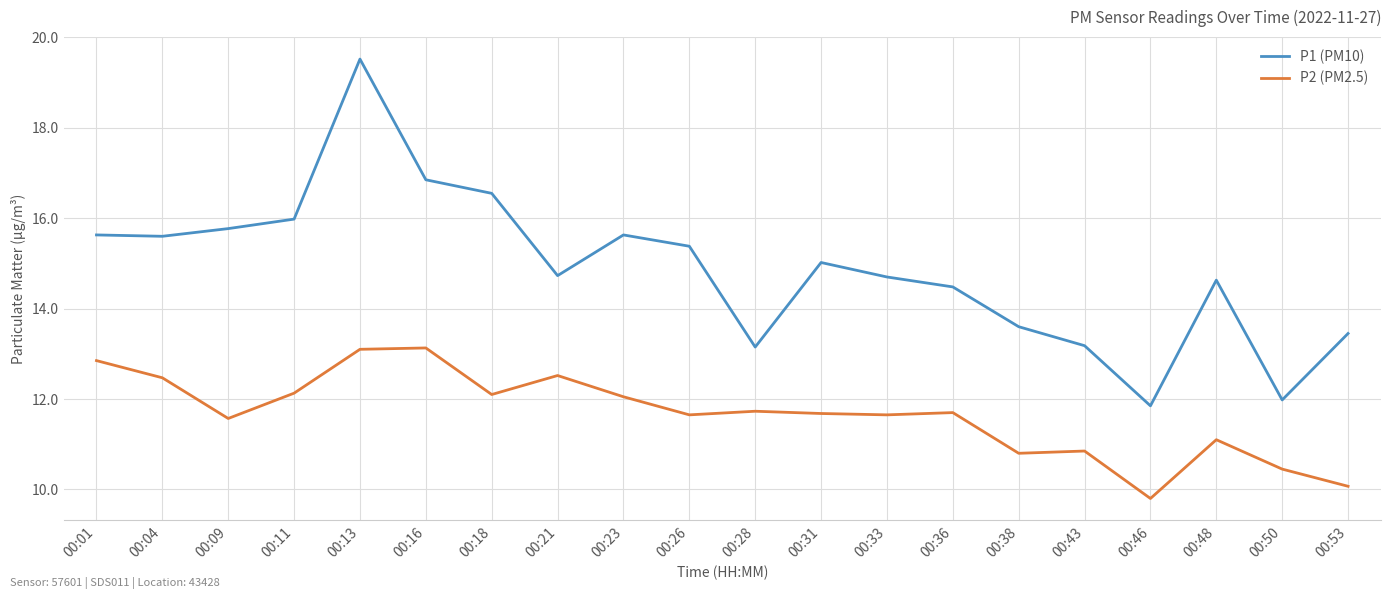

True or false: P2 (PM2.5) and P1 (PM10) intersect in this chart.

False